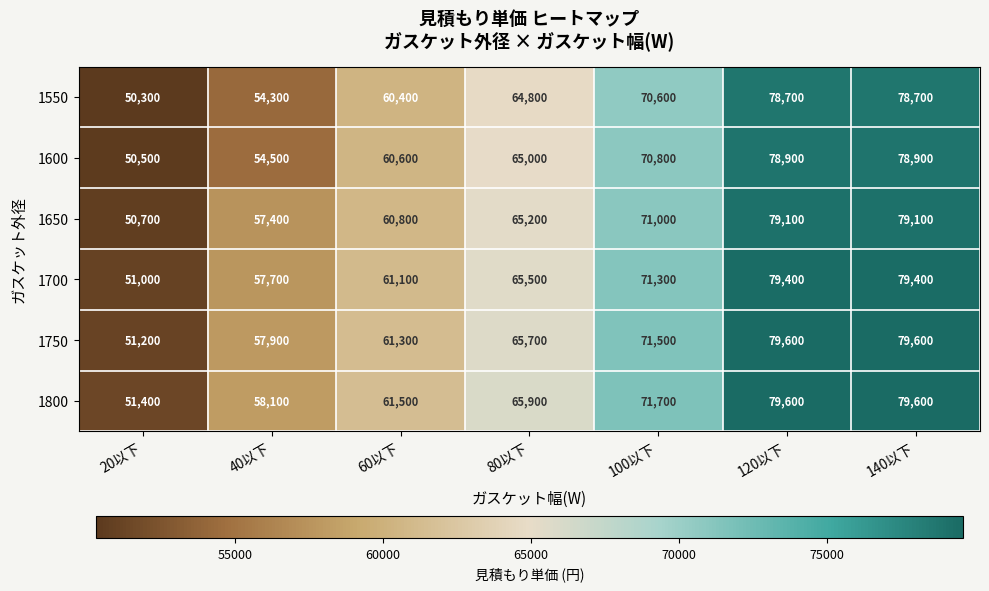

Rank the series at 20以下 from highest to lowest value.

1800, 1750, 1700, 1650, 1600, 1550